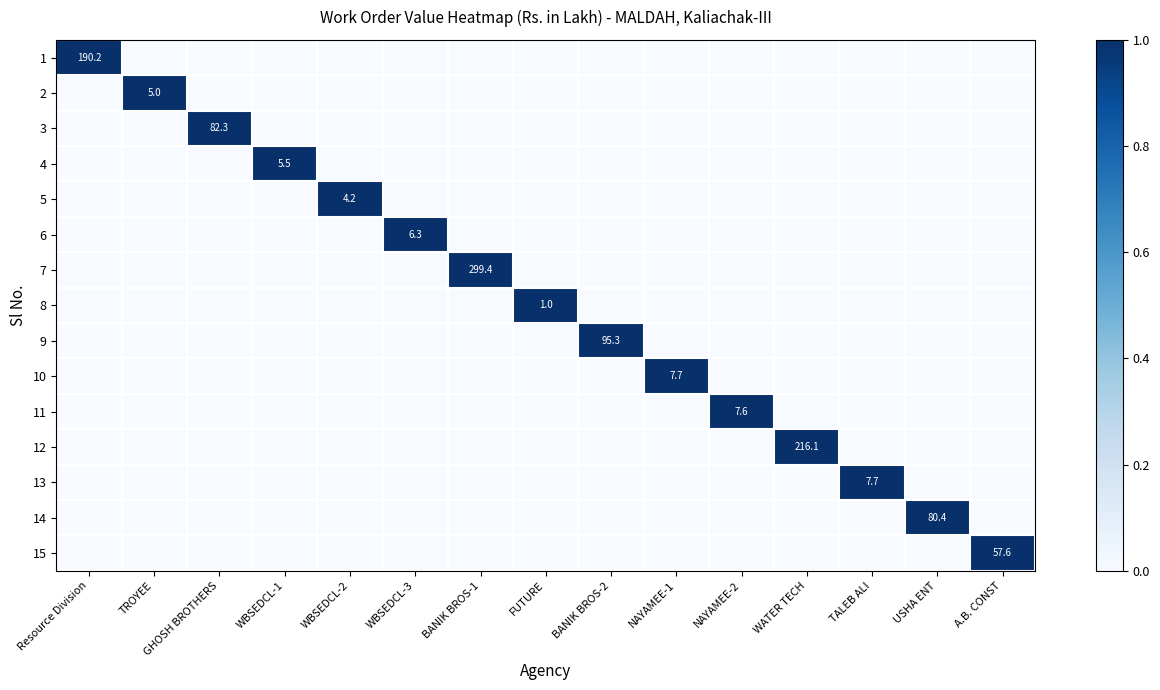

At which category is the sum across all series the highest?

Resource Division